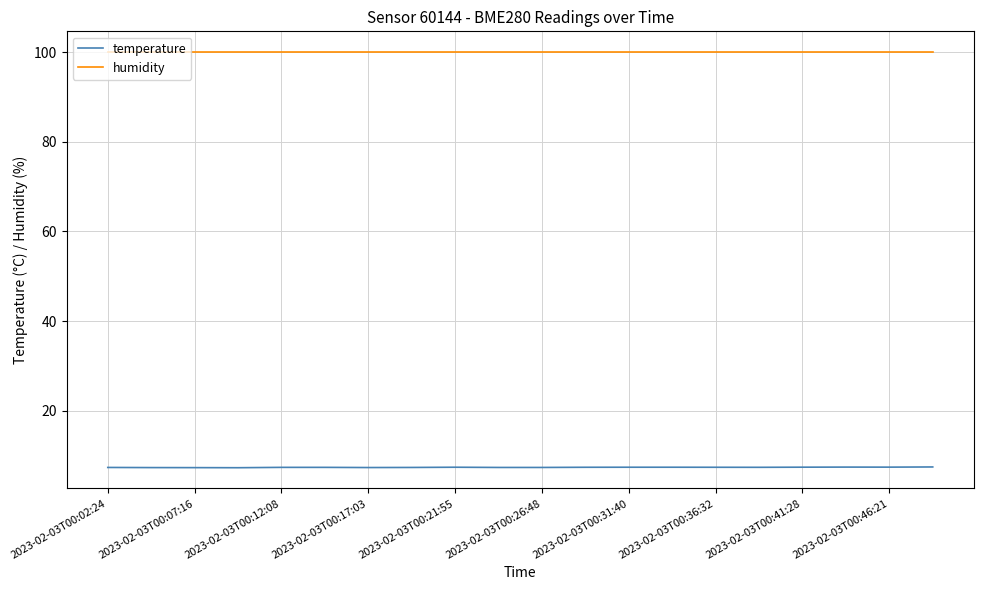

What is the smallest value displayed?

7.3